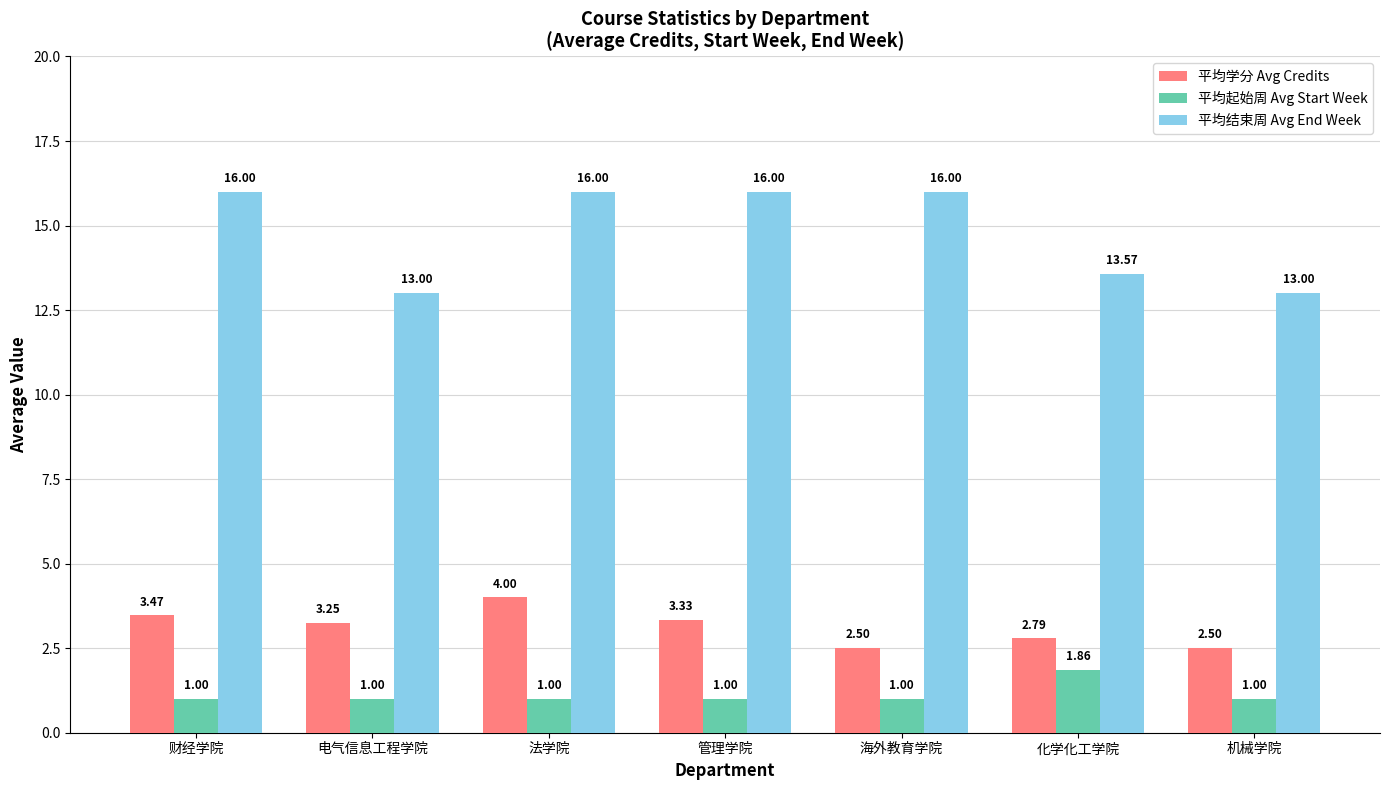

List the series in order of their peak value, highest first.

平均结束周 Avg End Week, 平均学分 Avg Credits, 平均起始周 Avg Start Week